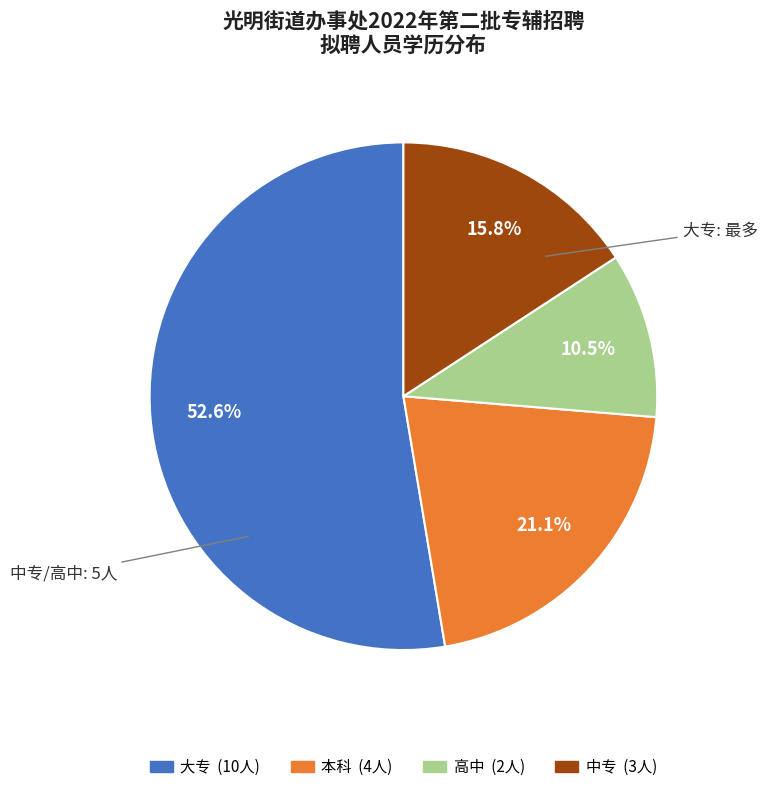

To the nearest percent, what is the difference between the largest and smallest slice percentages?

42%